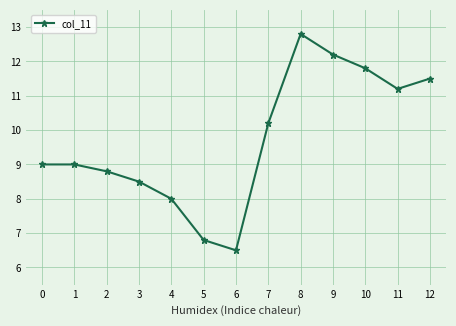

What value does the data have at 7?

10.2